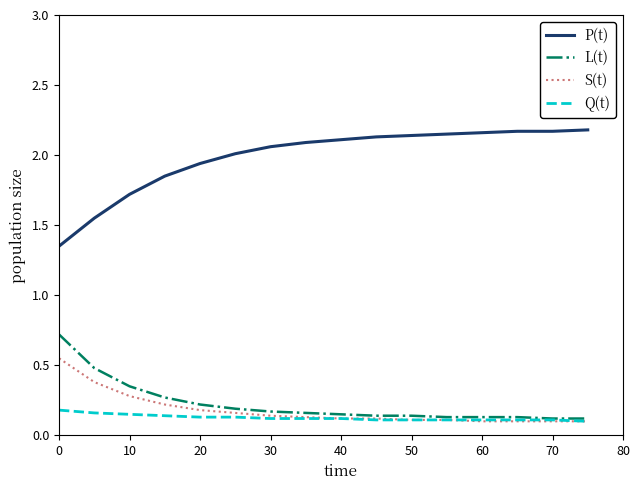

Which series has the largest total across all categories?

P(t)